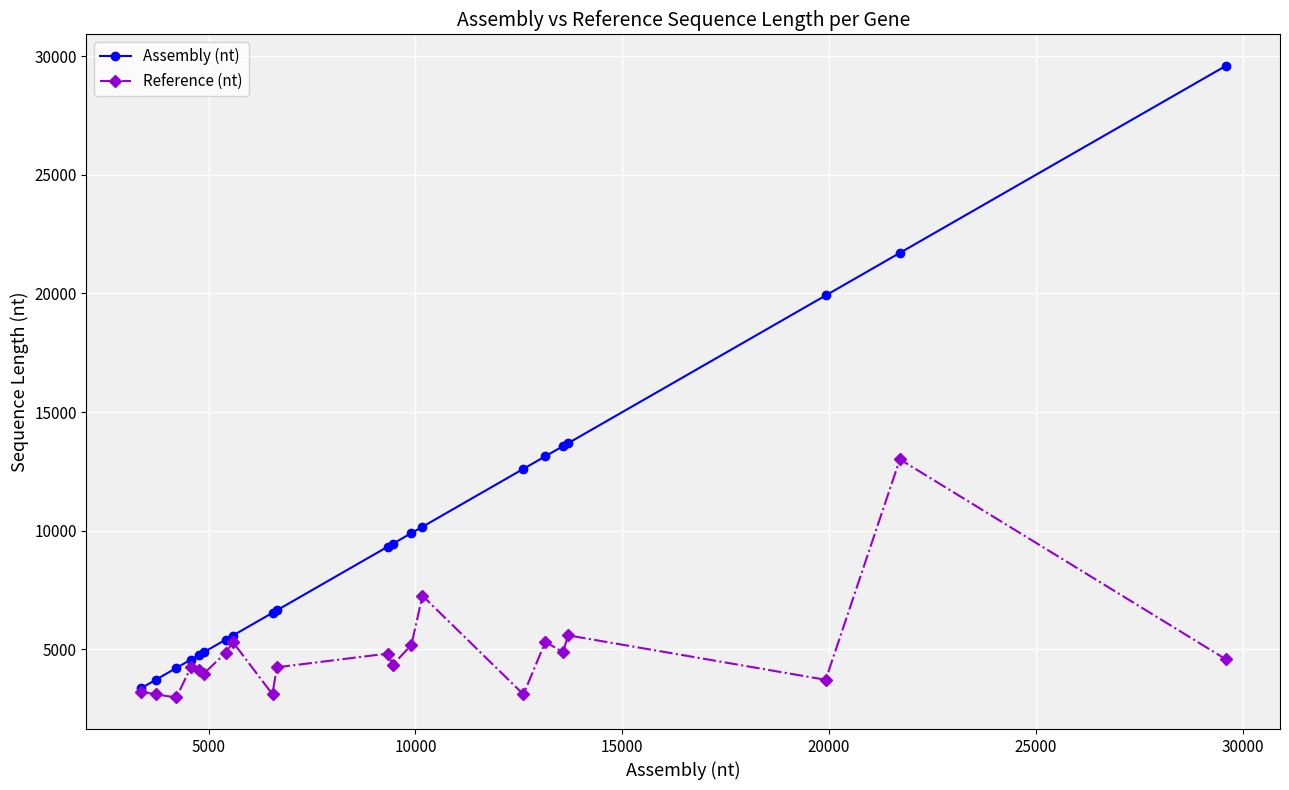

How many lines are shown in the chart?

2